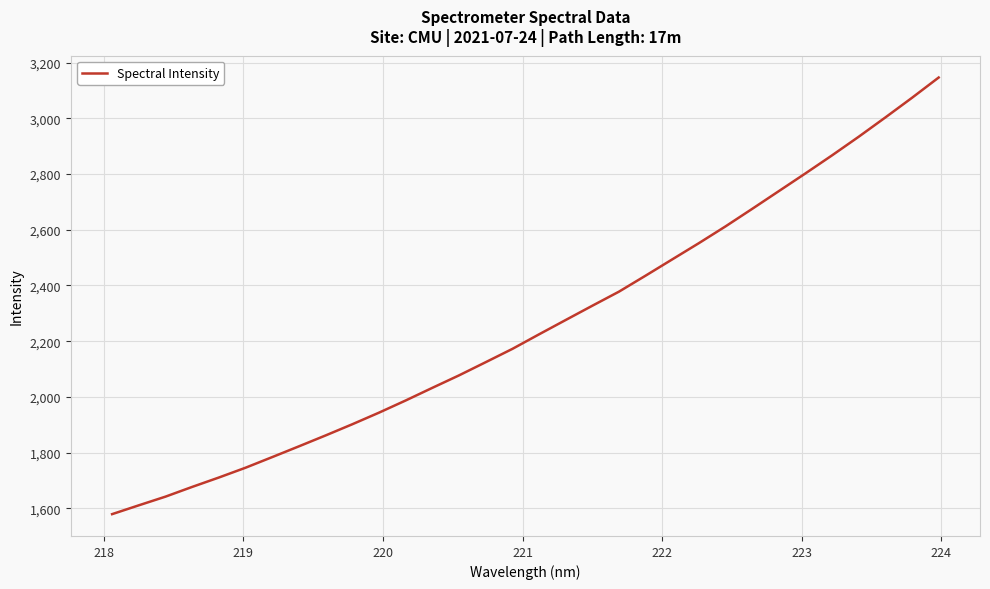

What is the maximum value shown in the chart?

3146.7